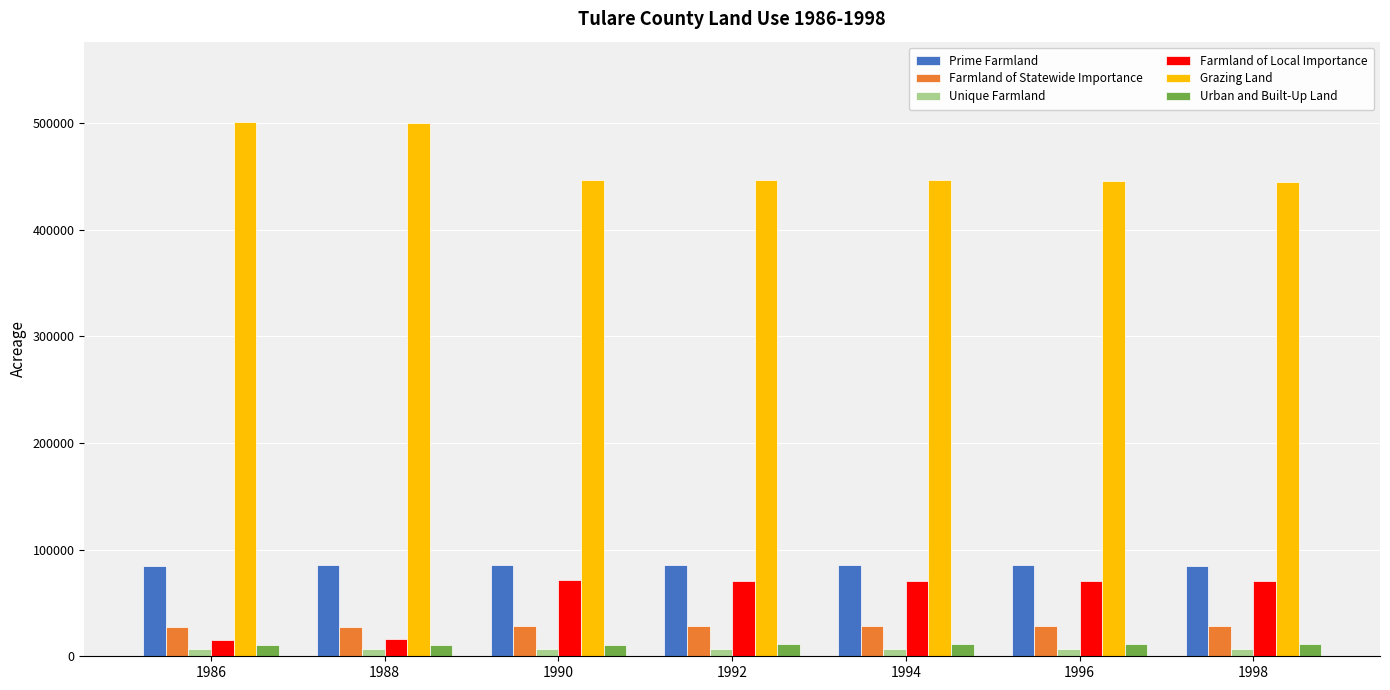

Is the value of Farmland of Statewide Importance at 1992 greater than the value of Unique Farmland at 1996?

Yes